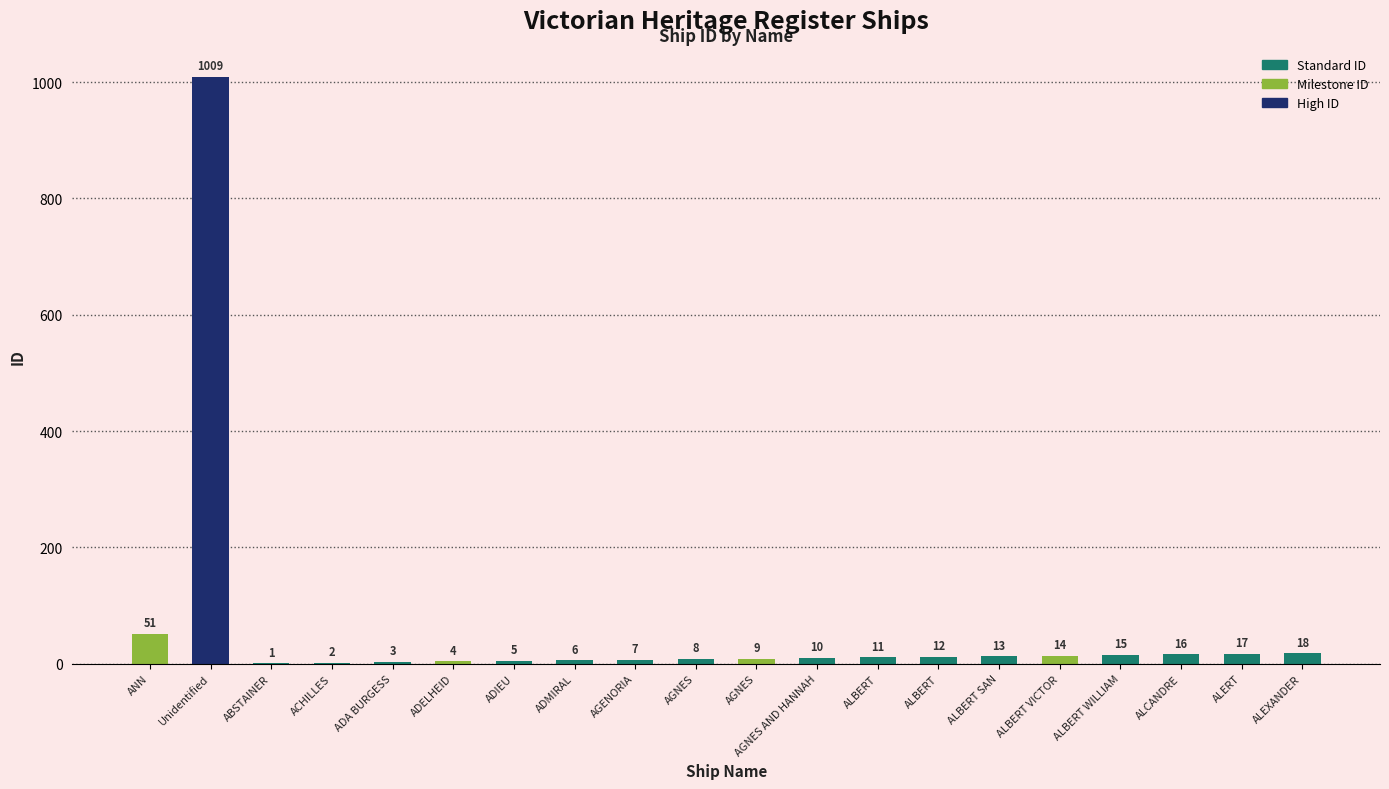

Count the number of data series in this chart.

1